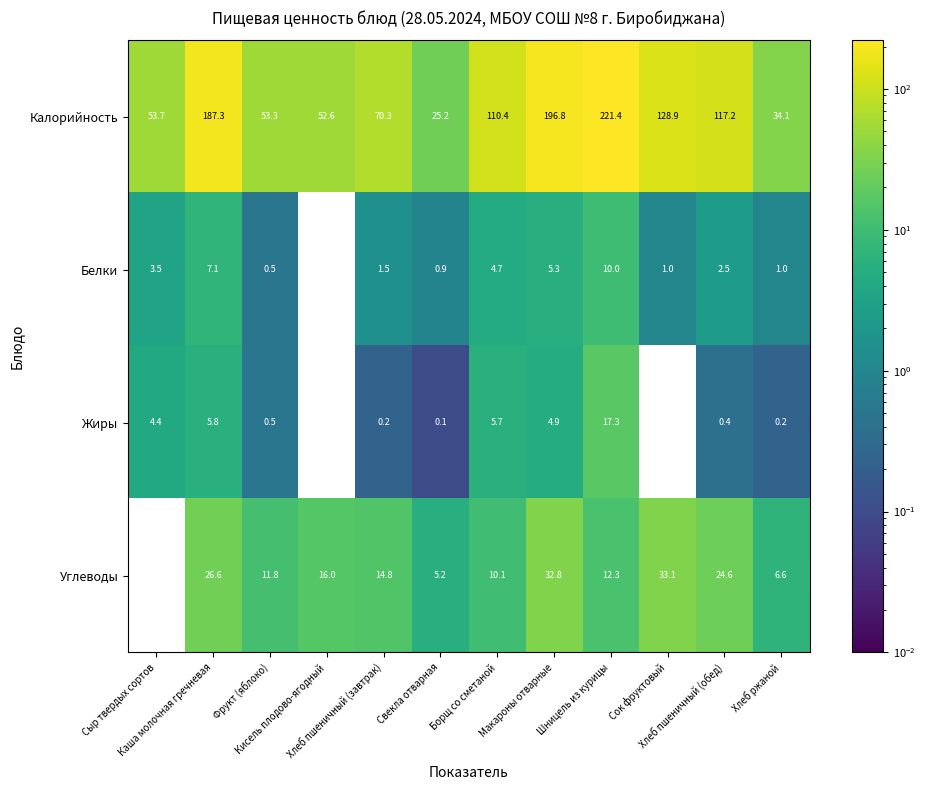

What is the maximum value for Жиры?

17.3